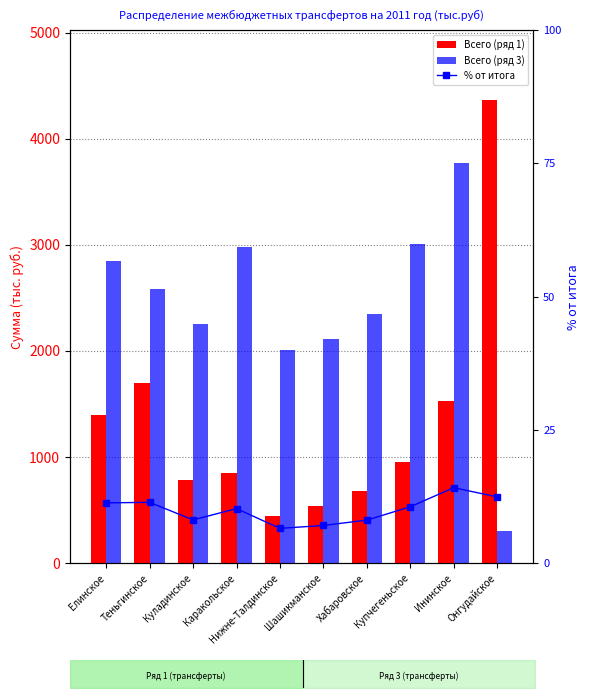

Which has a higher value, Онгудайское or Хабаровское?

Онгудайское